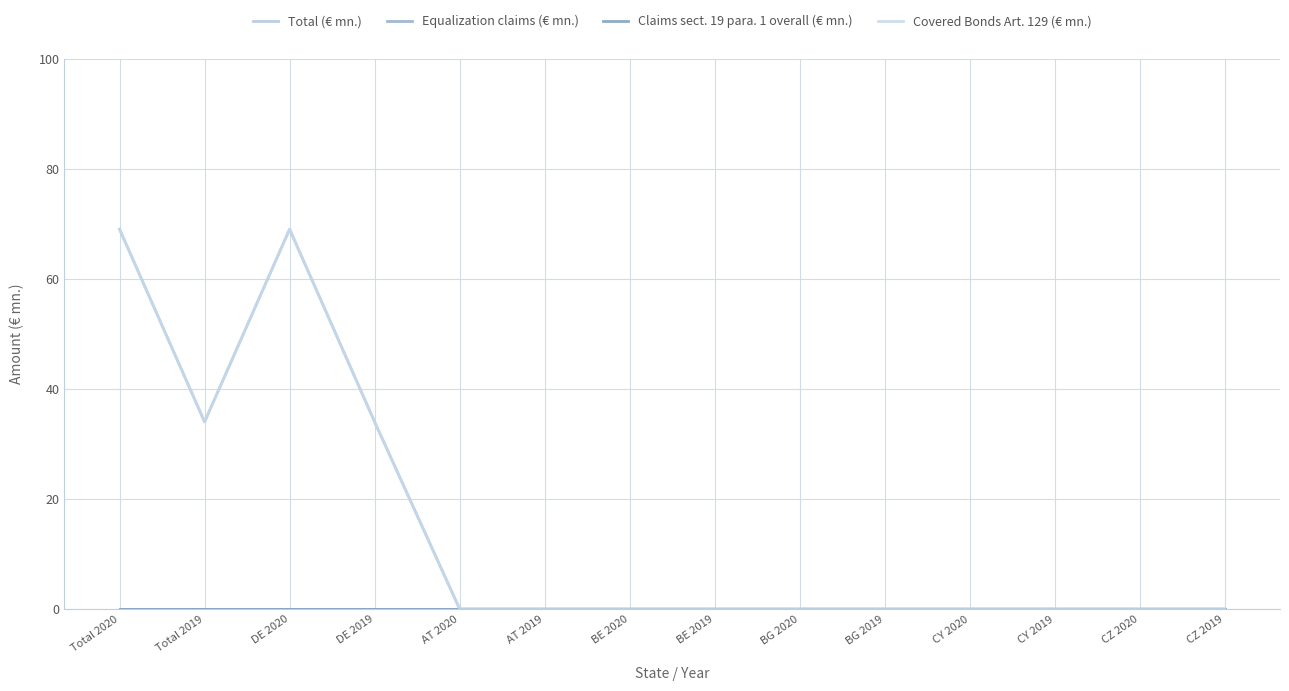

At which category does Covered Bonds Art. 129 (€ mn.) reach its first local peak?

DE 2020